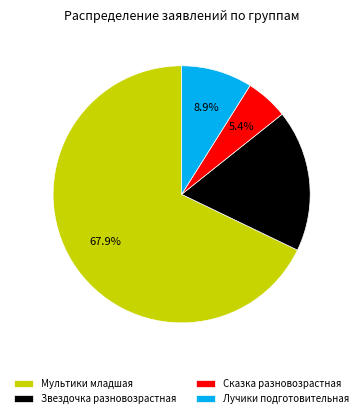

To the nearest percent, what is the difference between the largest and smallest slice percentages?

62%